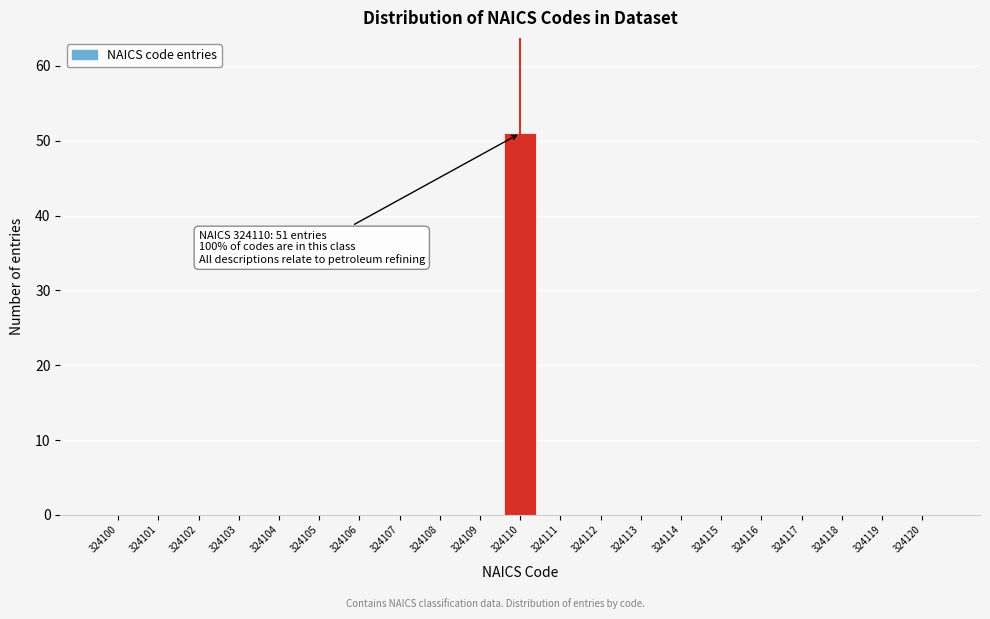

Reading left to right, list all the values displayed in this chart.

324100=0	324101=0	324102=0	324103=0	324104=0	324105=0	324106=0	324107=0	324108=0	324109=0	324110=51	324111=0	324112=0	324113=0	324114=0	324115=0	324116=0	324117=0	324118=0	324119=0	324120=0